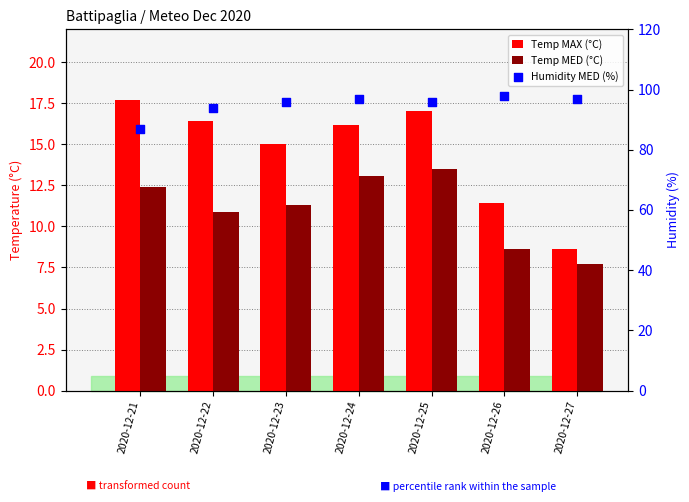

At which category is the sum across all series the highest?

2020-12-25